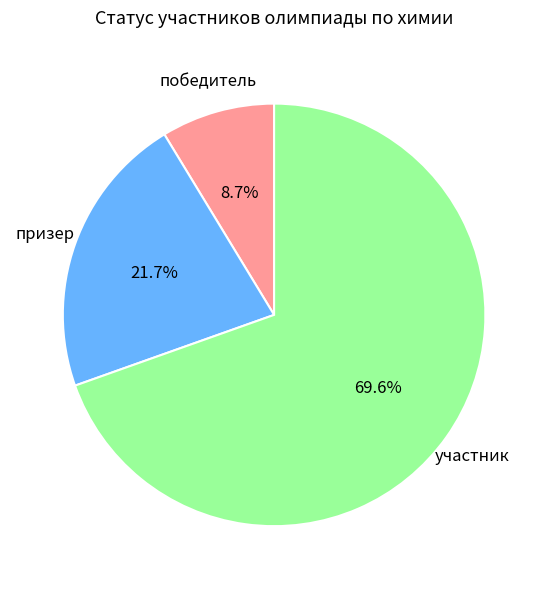

Is there a majority slice in this chart?

Yes